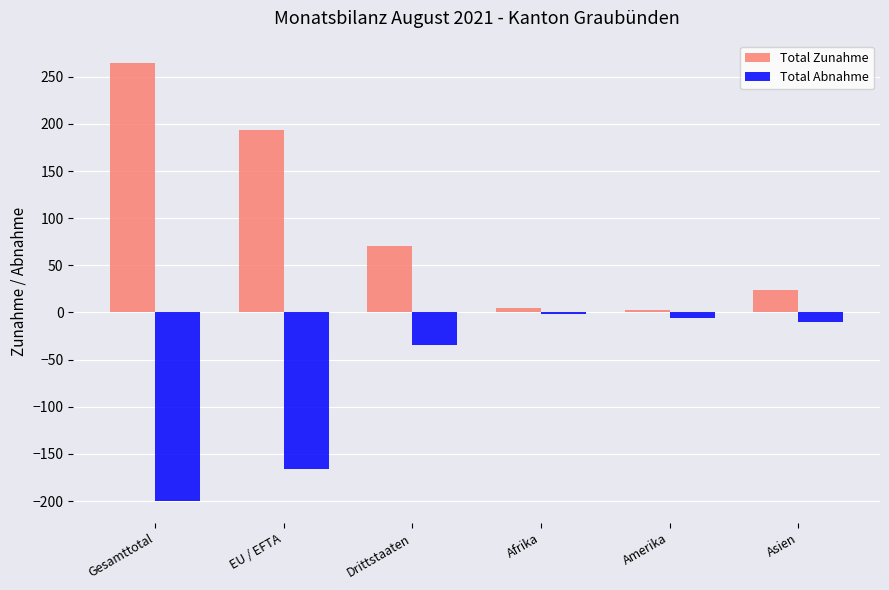

What is the highest value of the Total Abnahme series?

-2